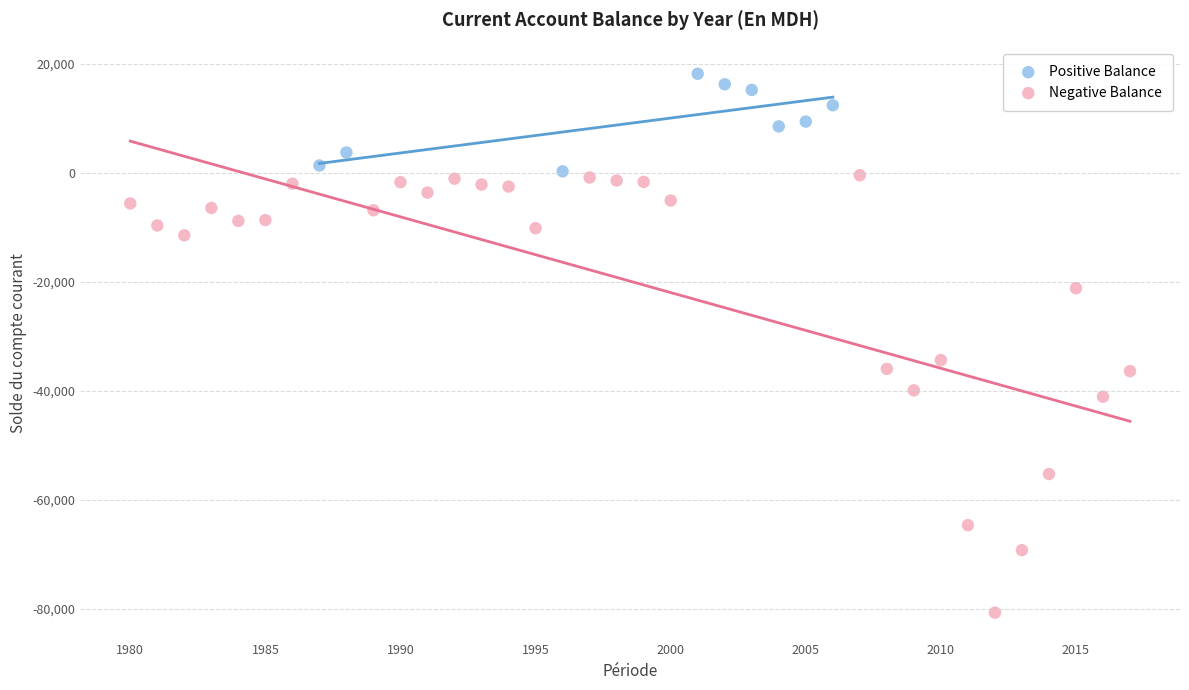

Which series reaches the maximum Y coordinate?

Positive Balance